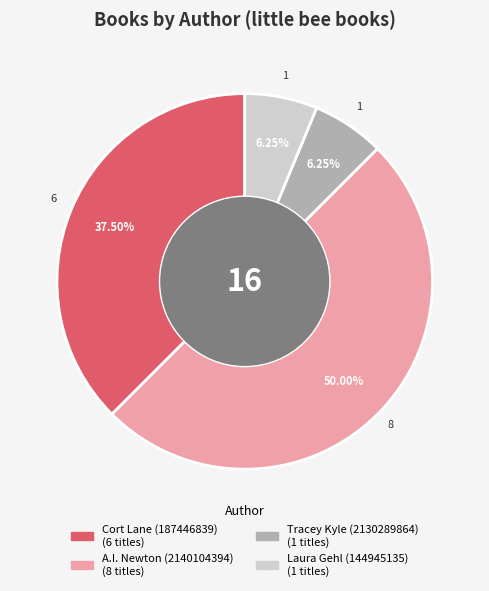

What is the largest slice in the pie chart?

A.I. Newton